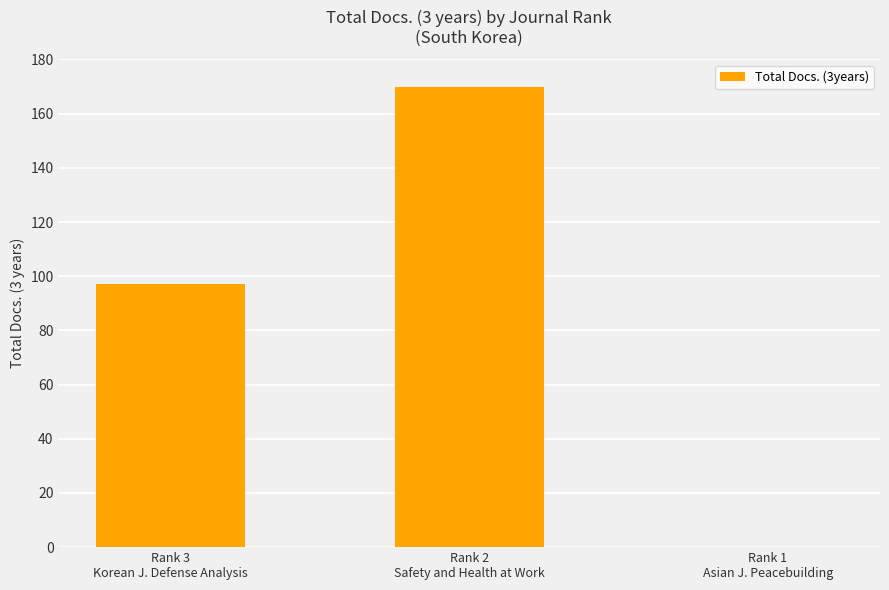

What is the maximum value shown in the chart?

170